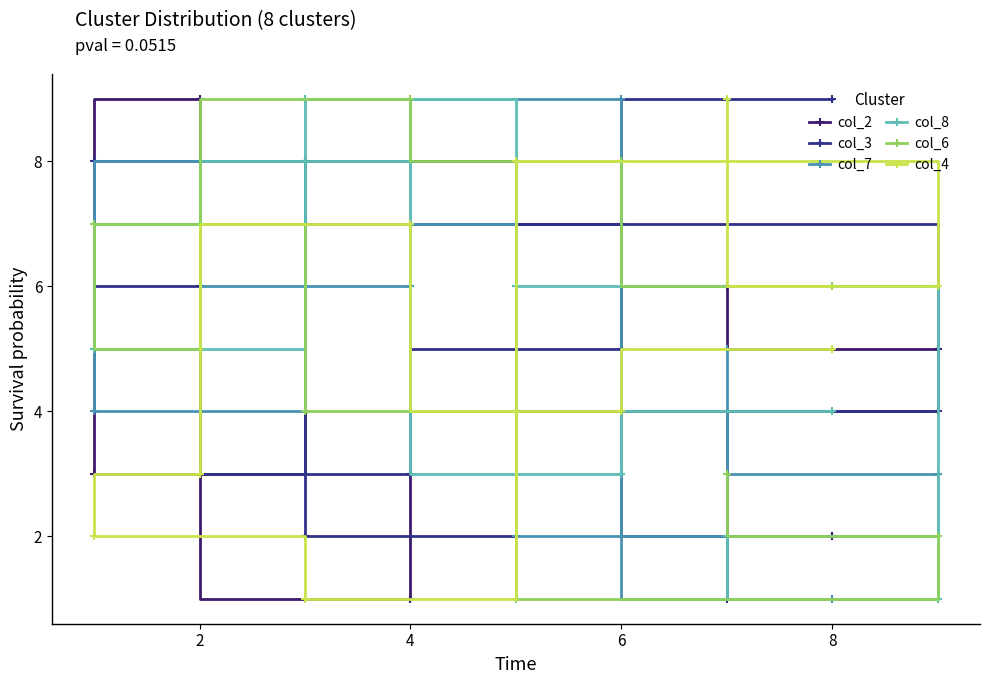

What is the sum of the col_3 values at 8 and 6?

14